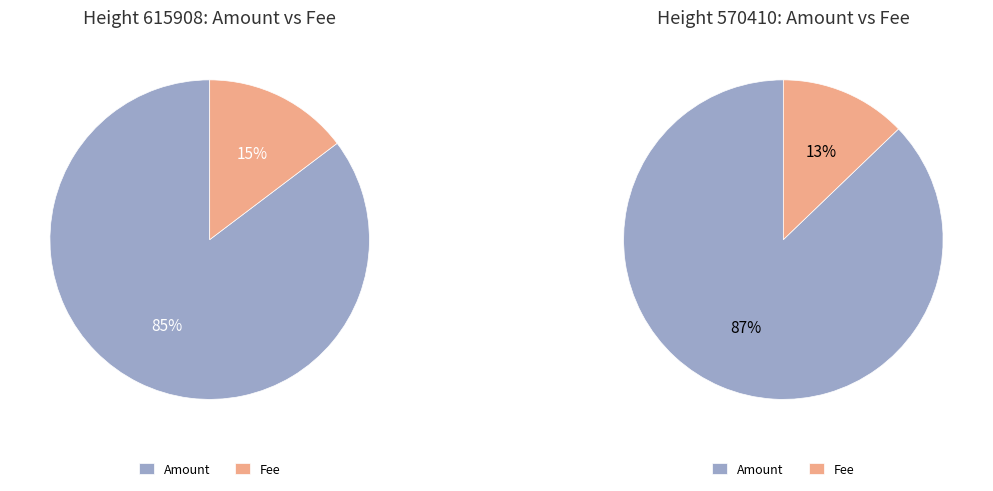

How many slices are in this pie chart?

2